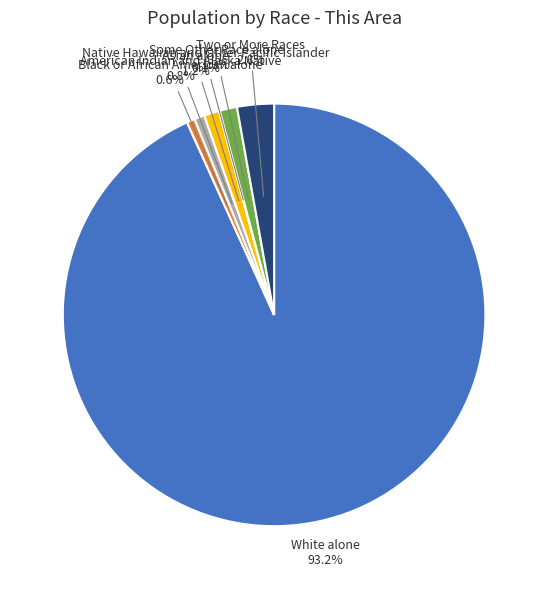

To the nearest percent, what is the average slice percentage?

14%